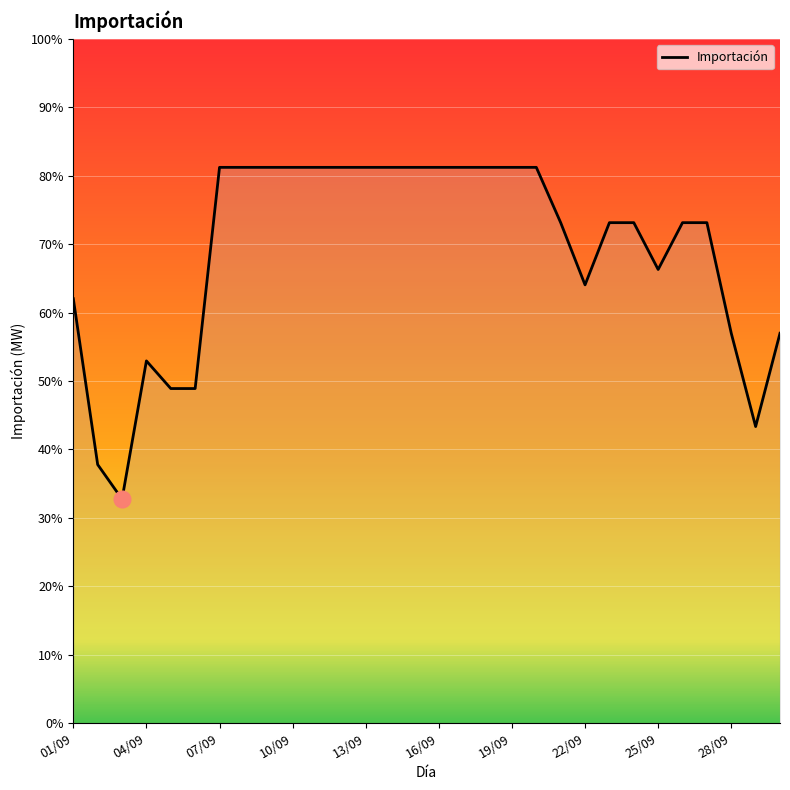

Is this an area chart (filled region under the line)?

Yes